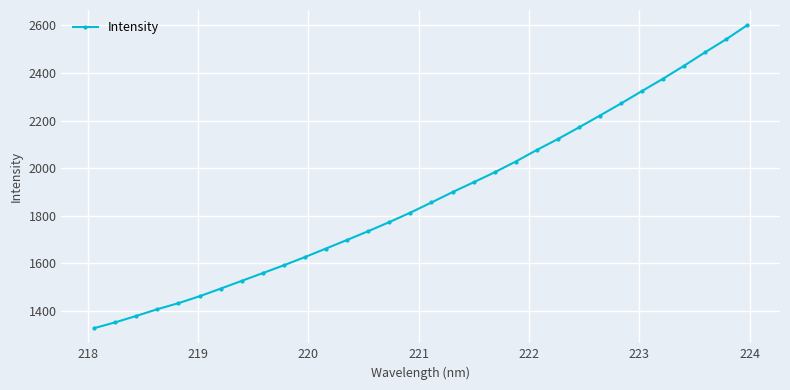

What is the value of the 23rd point from the left?

2122.3